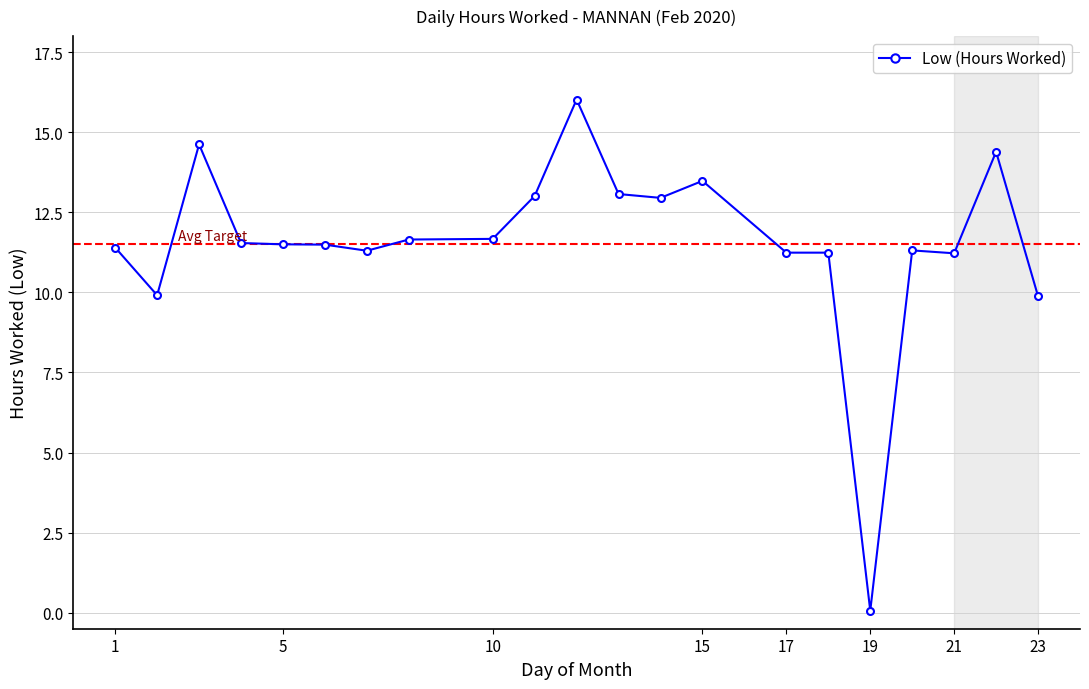

What is the average value?

11.6